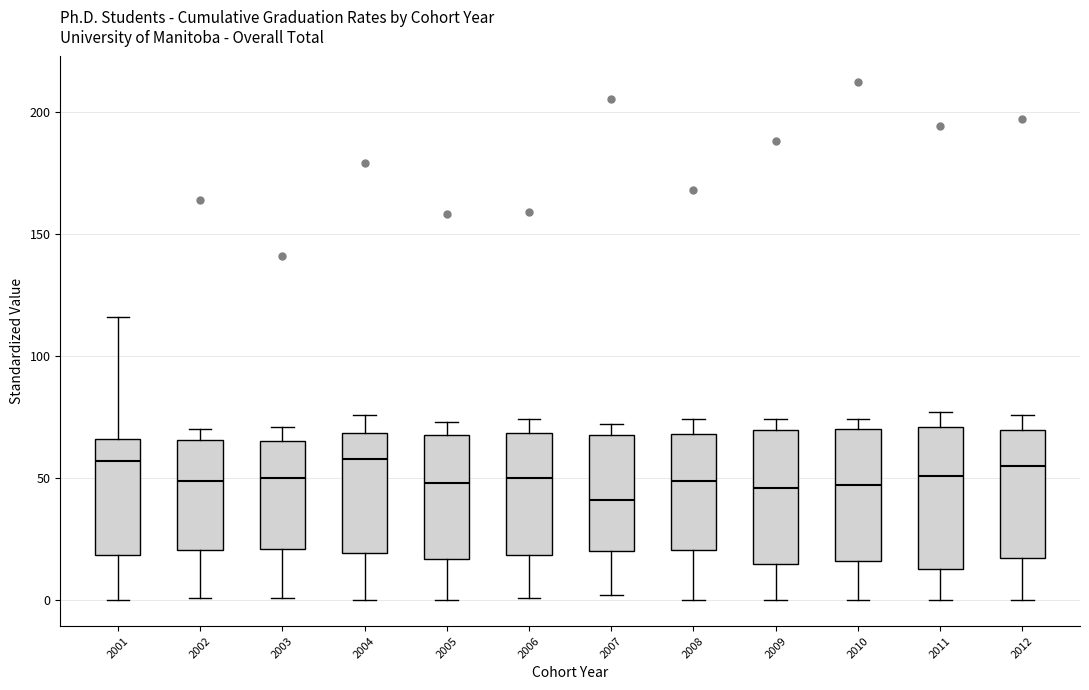

Where is the upper edge of the box at x = 2008 on the y-axis? The values are not printed on the chart, so give them approximately, as read against the axis.

70